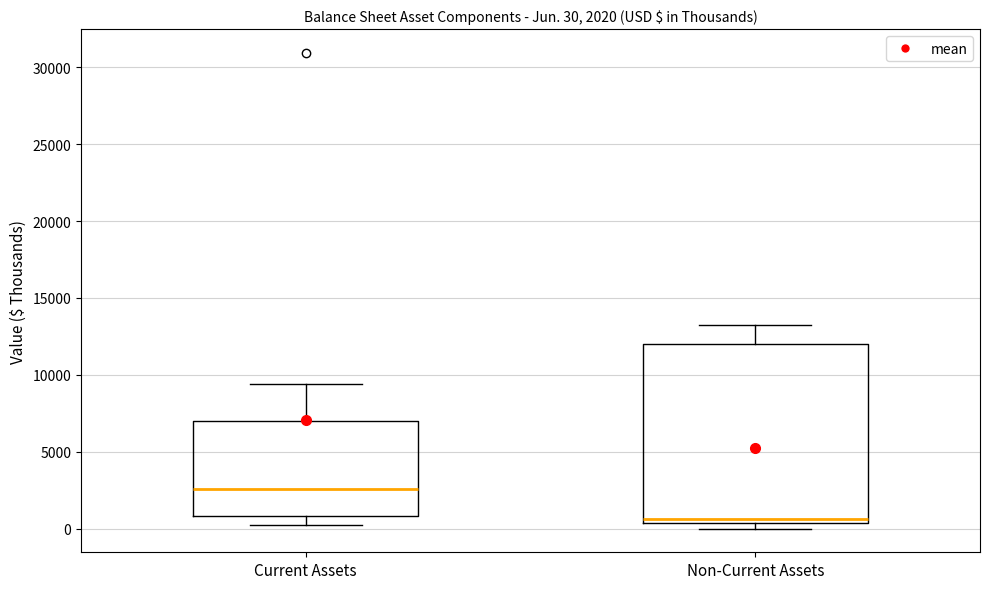

Which box's median line is the lowest?

Non-Current Assets